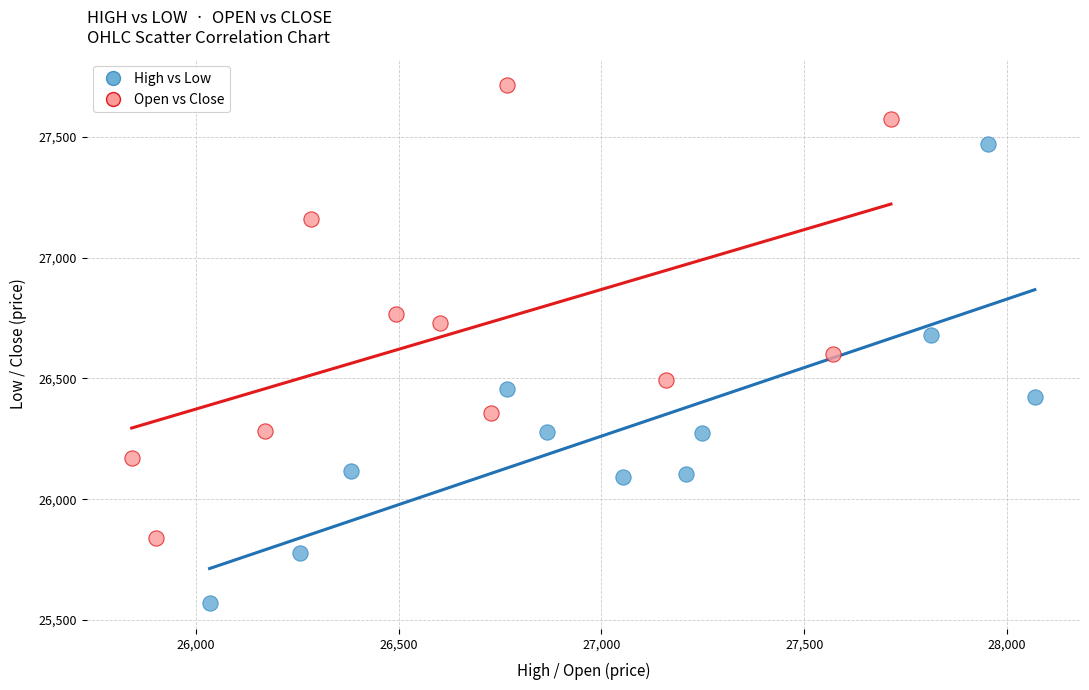

Which series reaches the minimum Y coordinate?

High vs Low